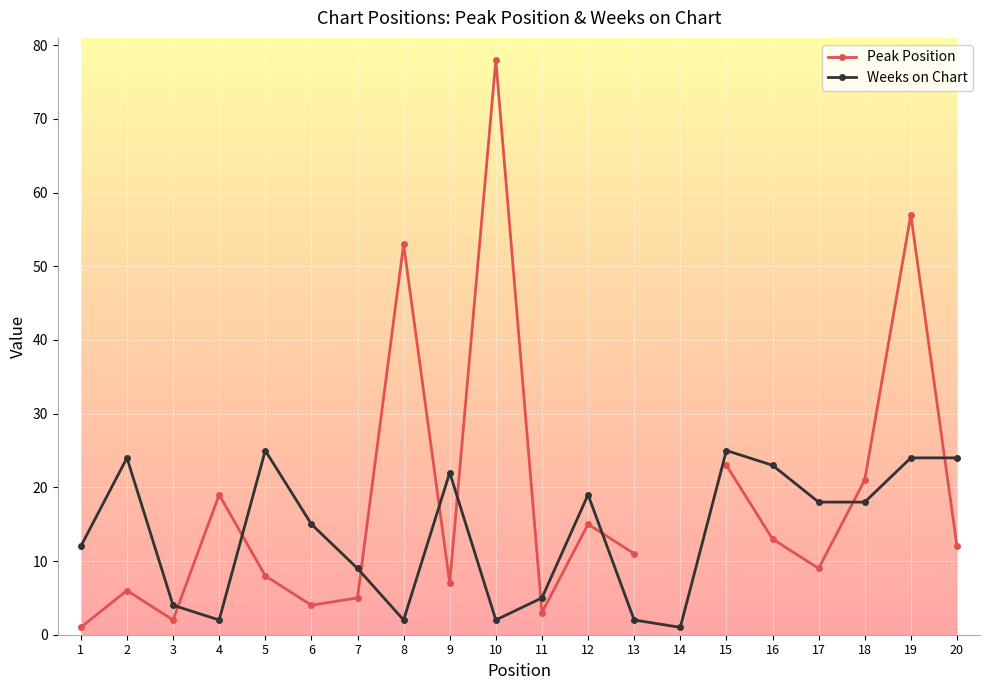

True or false: Weeks on Chart has more than 1 points higher than both neighbors.

True